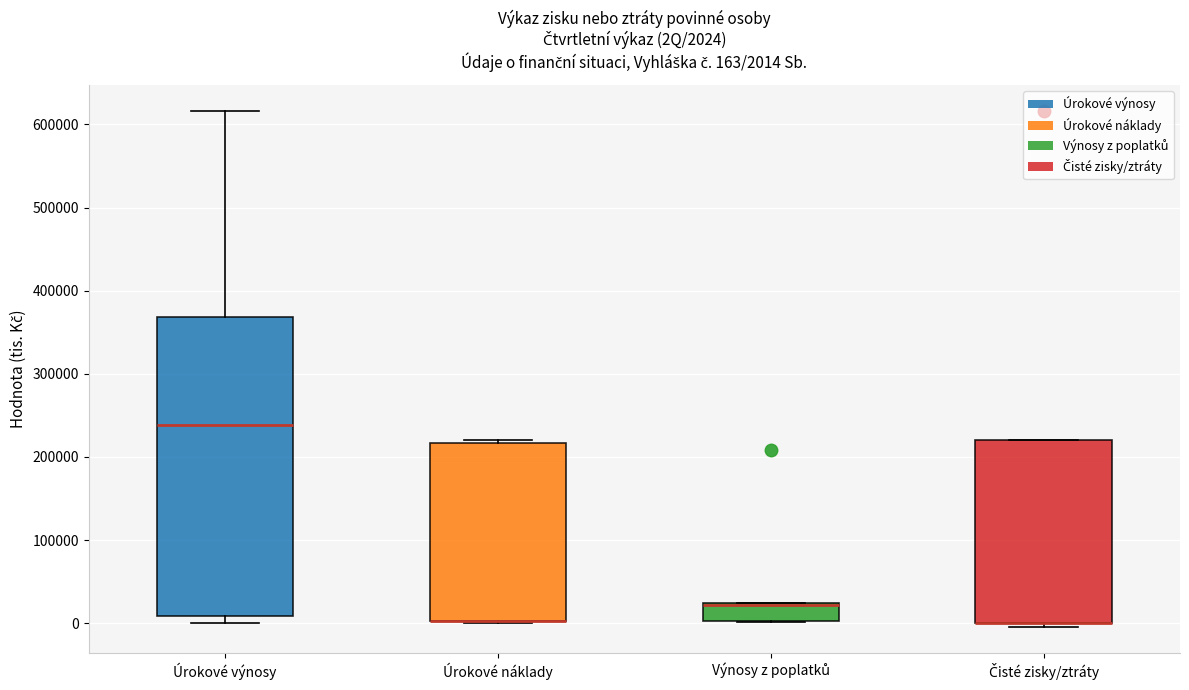

Comparing the boxes themselves (not the whiskers), which one is the tallest?

Úrokové výnosy